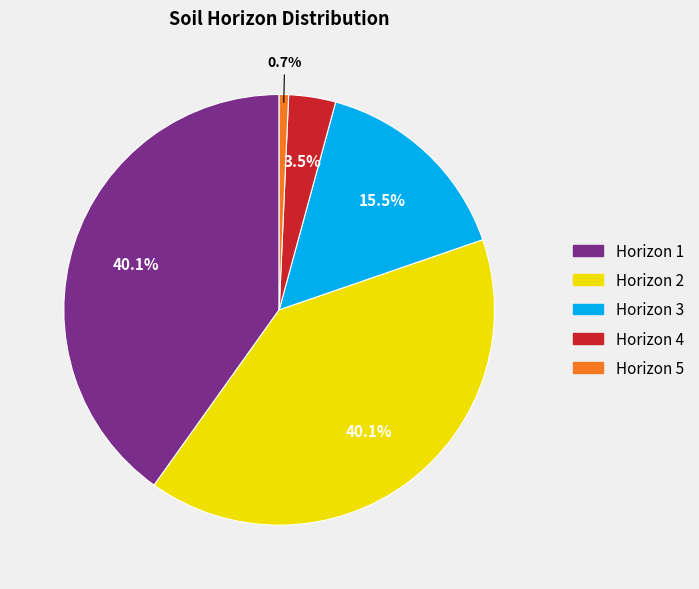

Does Horizon 5 account for over 50% of the chart?

No